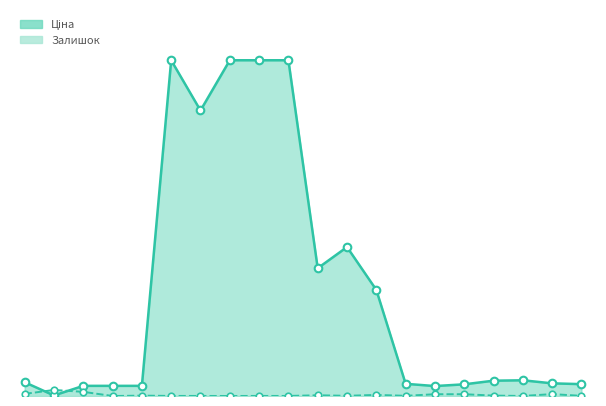

Which series has the largest total across all categories?

Ціна